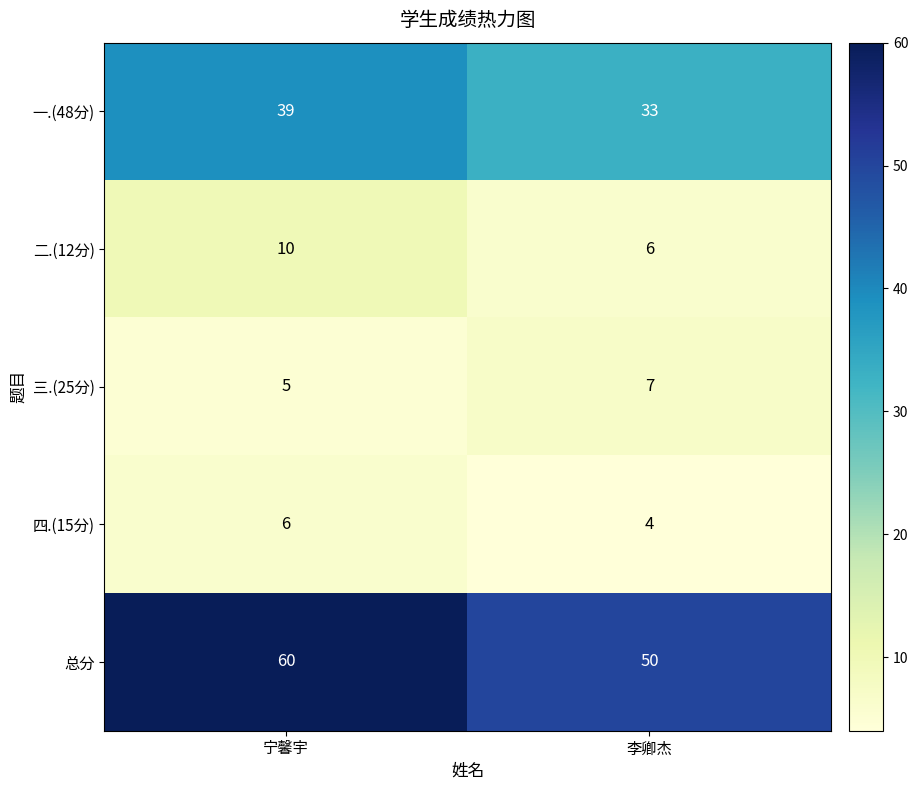

Count the number of categories in the chart.

2